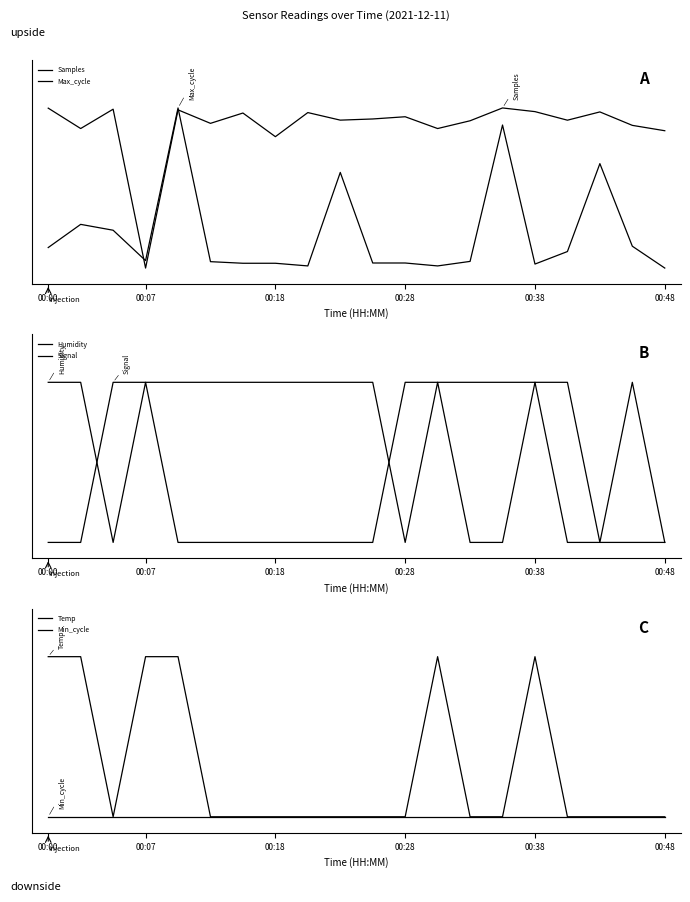

What is the label of the 7th point from the right?

13